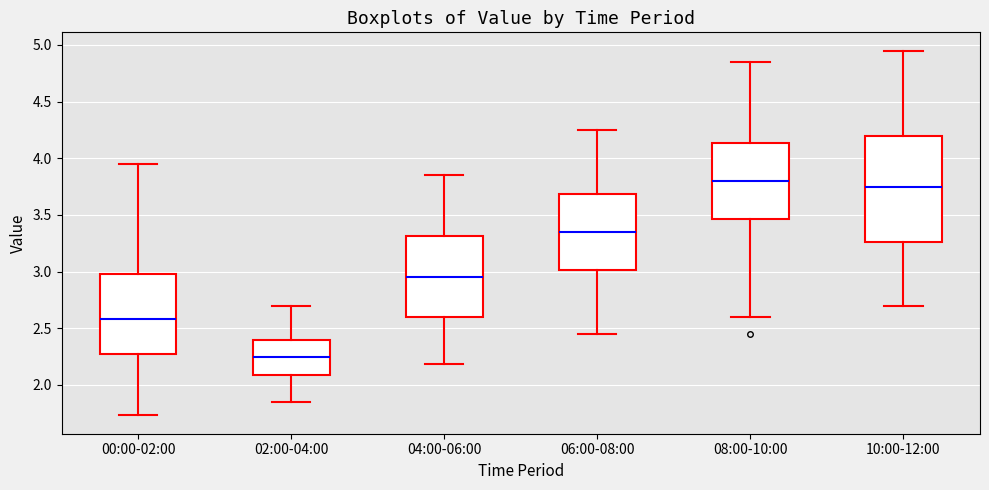

Where is the upper edge of the box for 06:00-08:00 on the y-axis? The values are not printed on the chart, so give them approximately, as read against the axis.

3.70